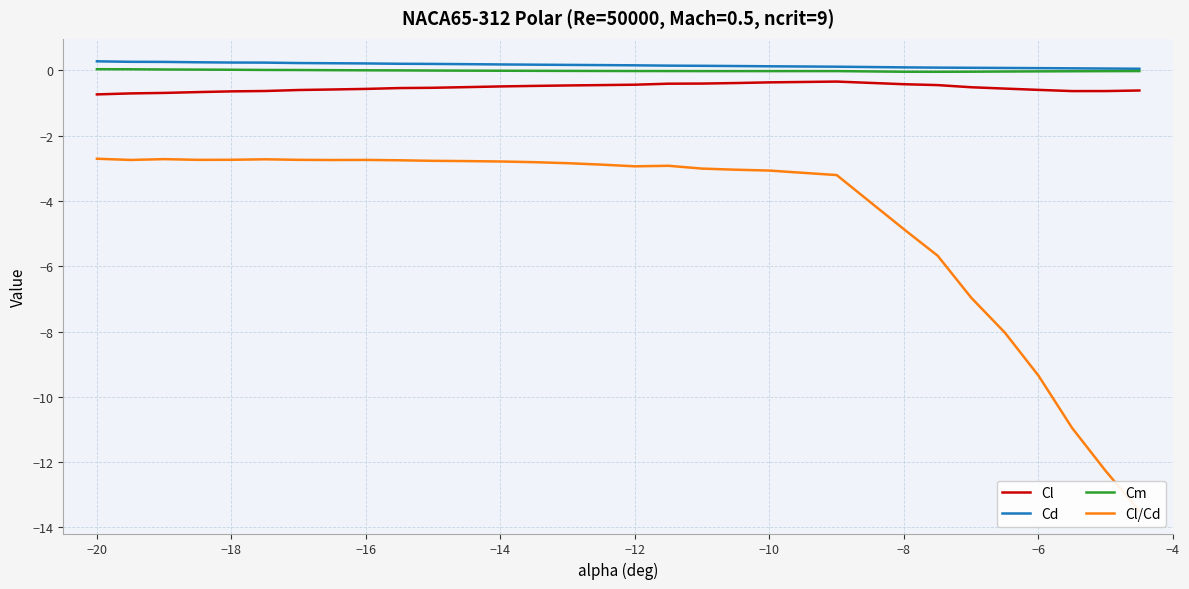

True or false: Cl has a value of -0.4 at −12.

True